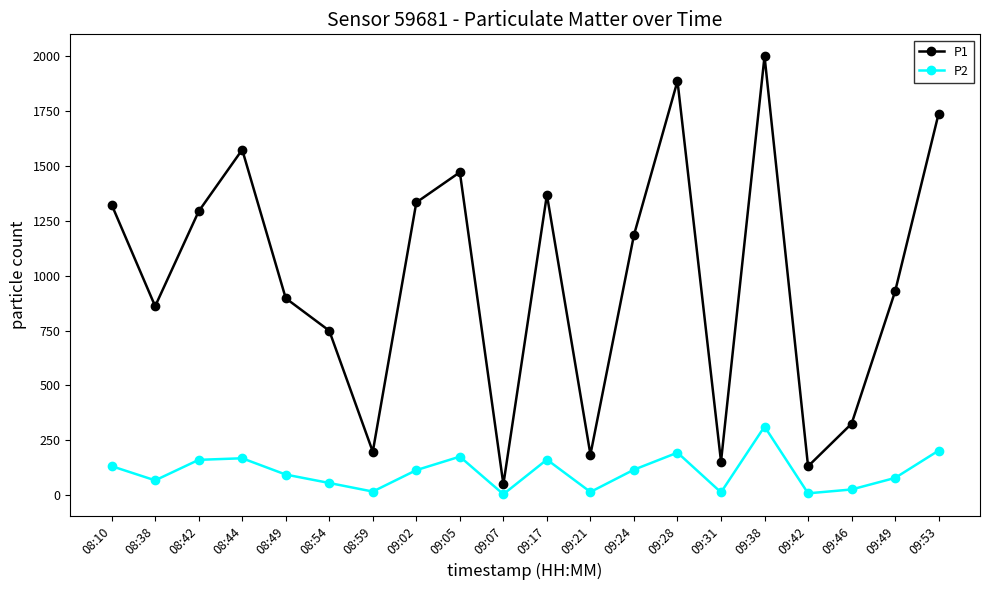

True or false: P2 and P1 intersect in this chart.

False